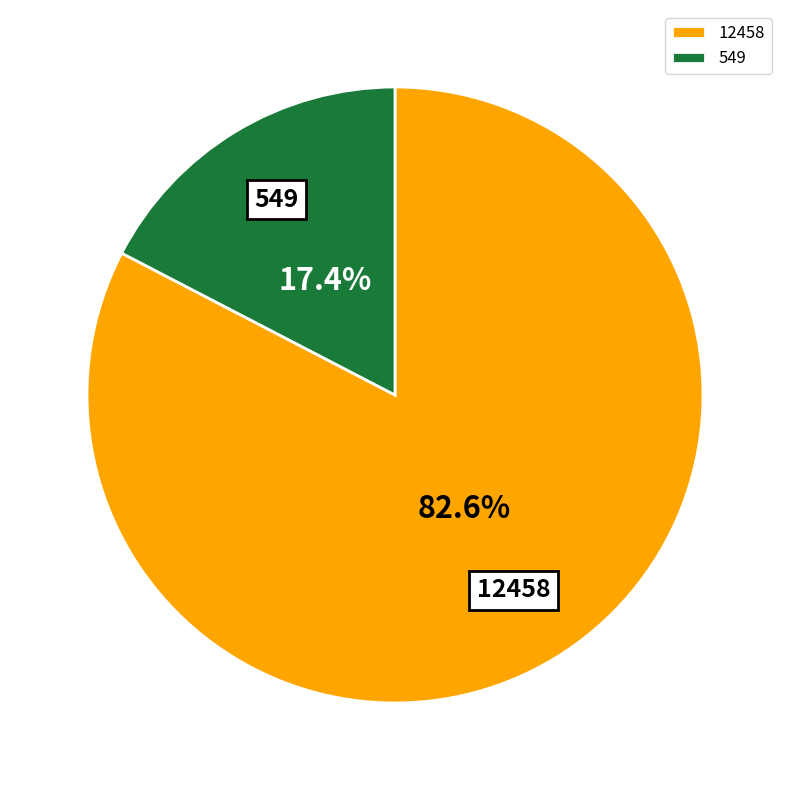

Between 12458 and 549, which is larger?

12458